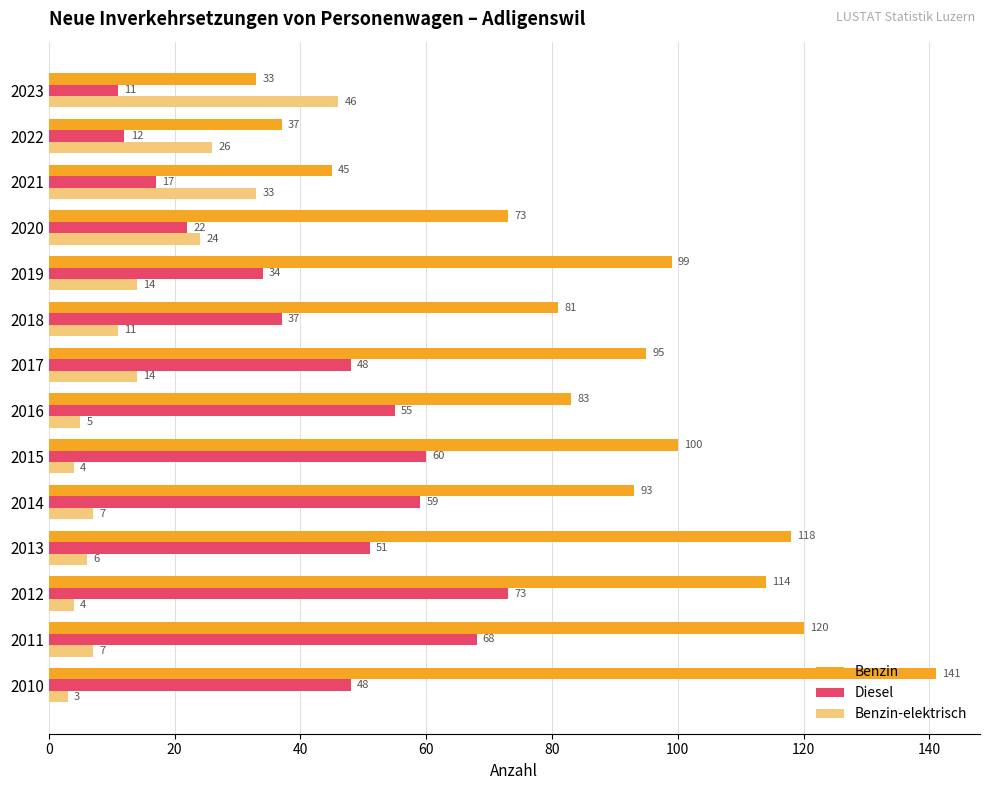

True or false: Diesel has a value of 73 at 2016.

False